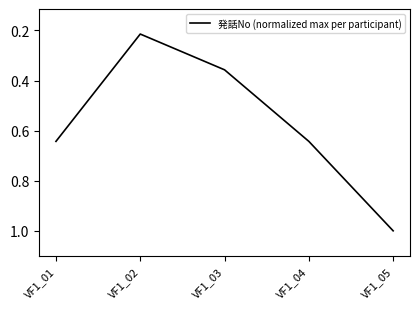

Where is the first local minimum?

VF1_02